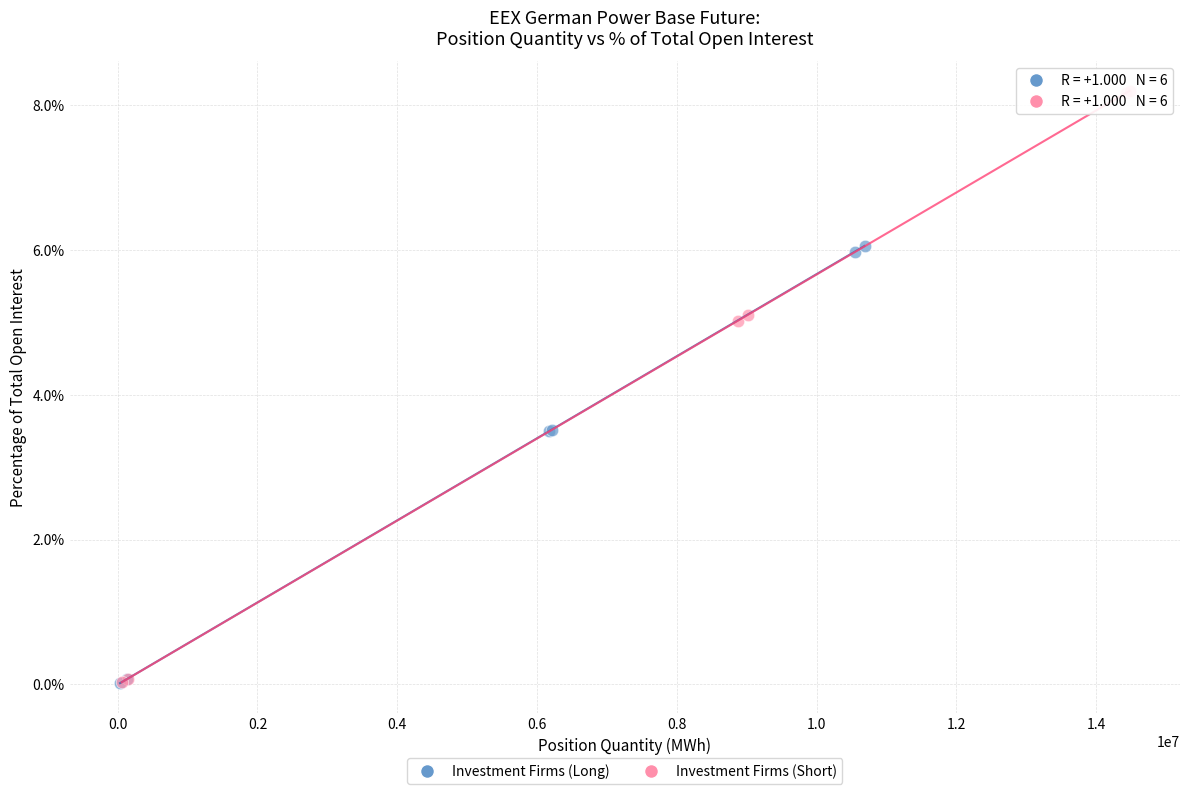

Which series has the widest spread of Y values?

Investment Firms (Short)